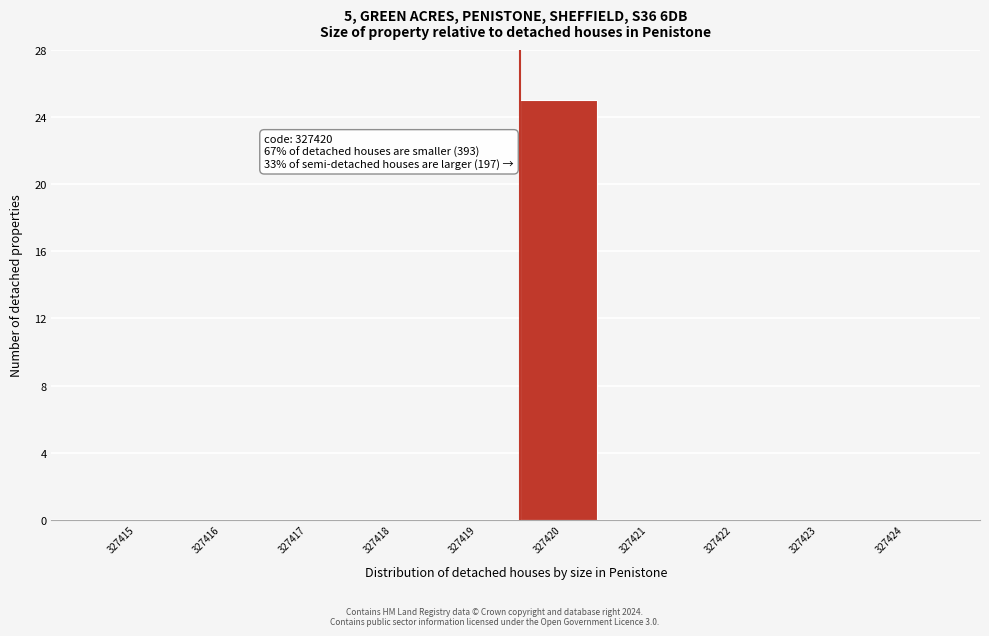

Reading left to right, transcribe all the data shown in this chart.

327415=0	327416=0	327417=0	327418=0	327419=0	327420=25	327421=0	327422=0	327423=0	327424=0